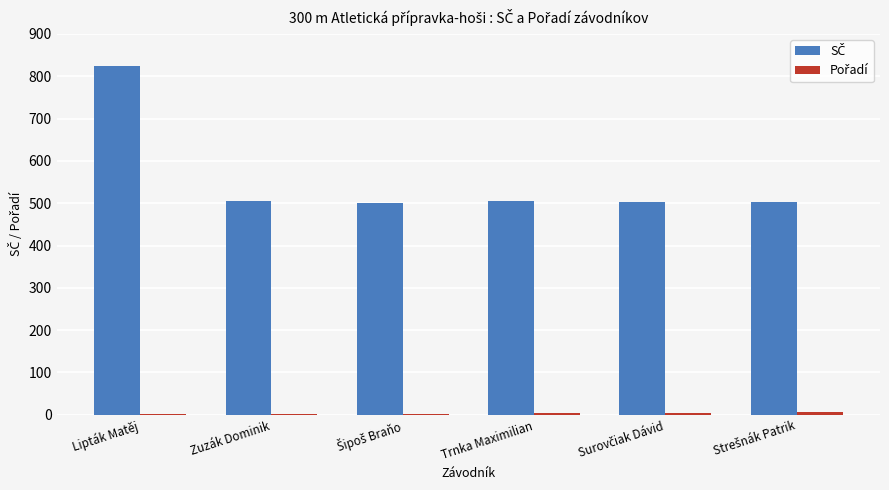

What is the maximum value shown in the chart?

825